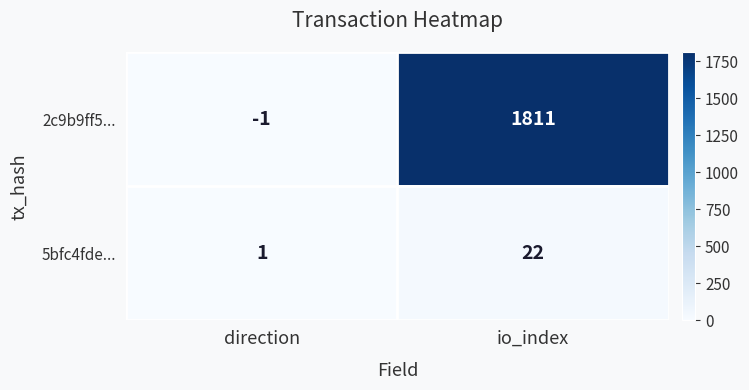

What is the approximate value of 5bfc4fde... at io_index?

22